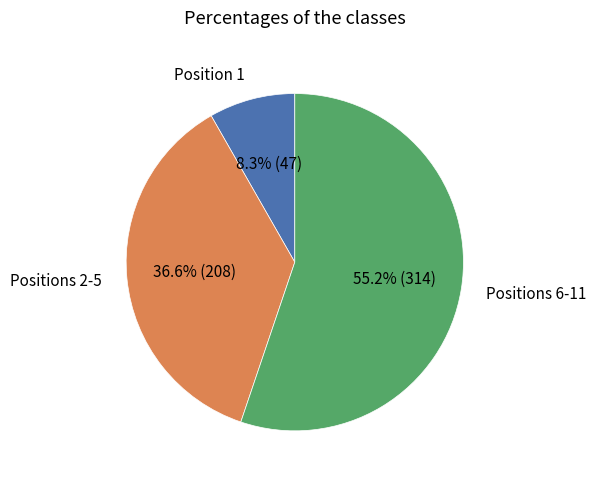

Approximately how many times larger is the value at Positions 6-11 compared to Positions 2-5?

1.5